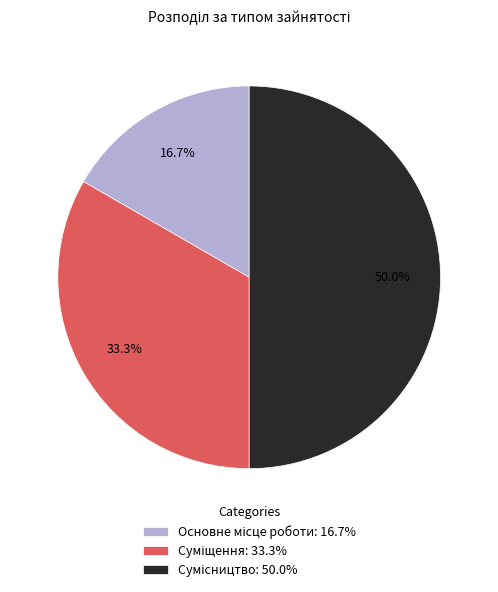

To the nearest percent, what is the combined percentage of Суміщення and Основне місце роботи?

50%